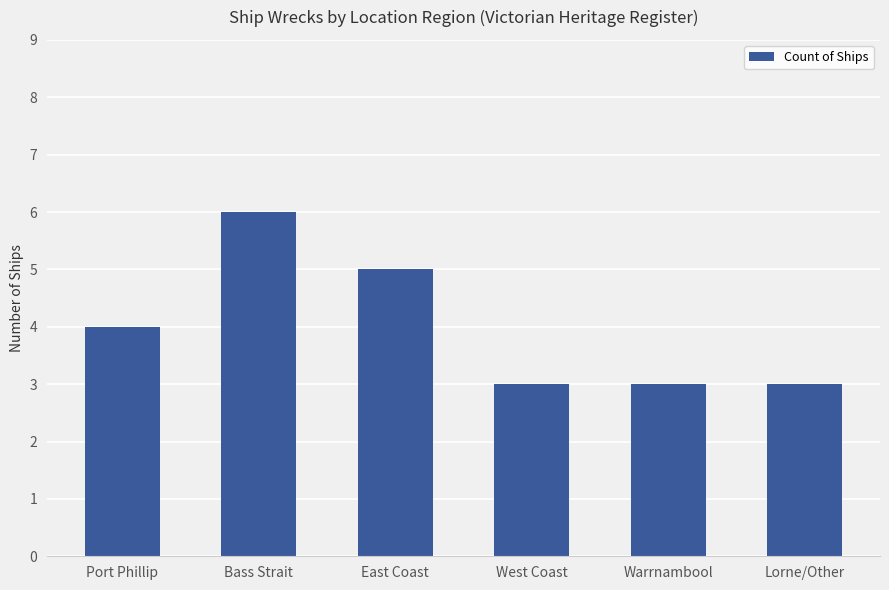

How many bars are there in total?

6